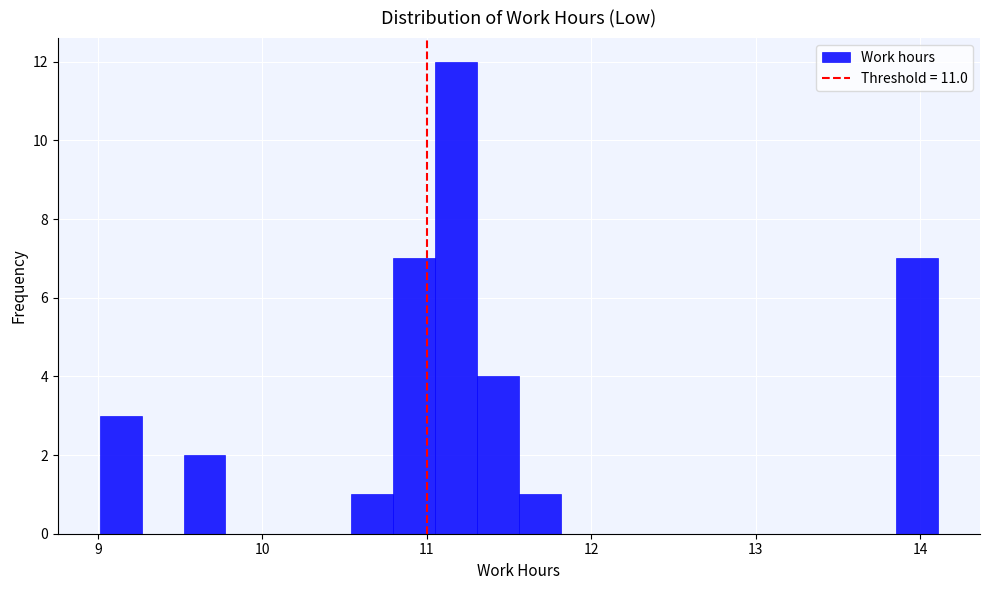

Read against the x-axis, roughly where is the centre of the tallest bar?

11.2